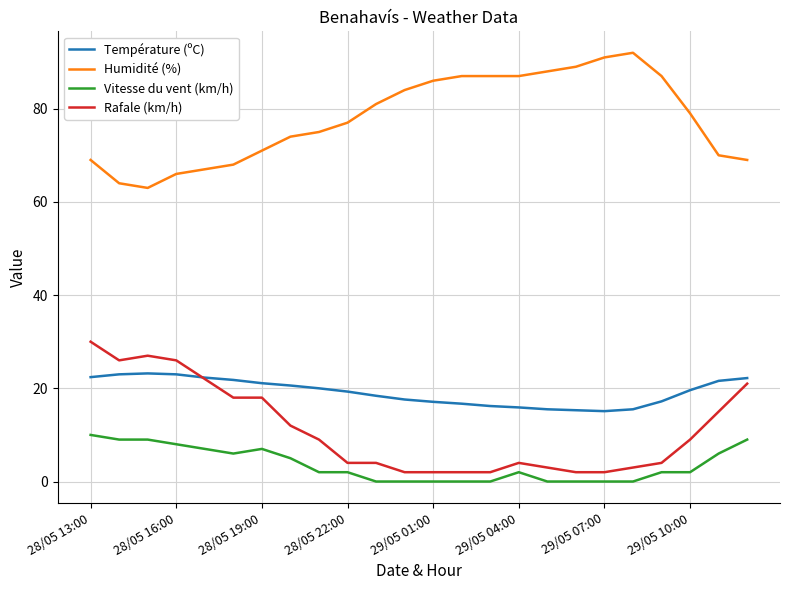

What is the minimum value for Température (ºC)?

15.1